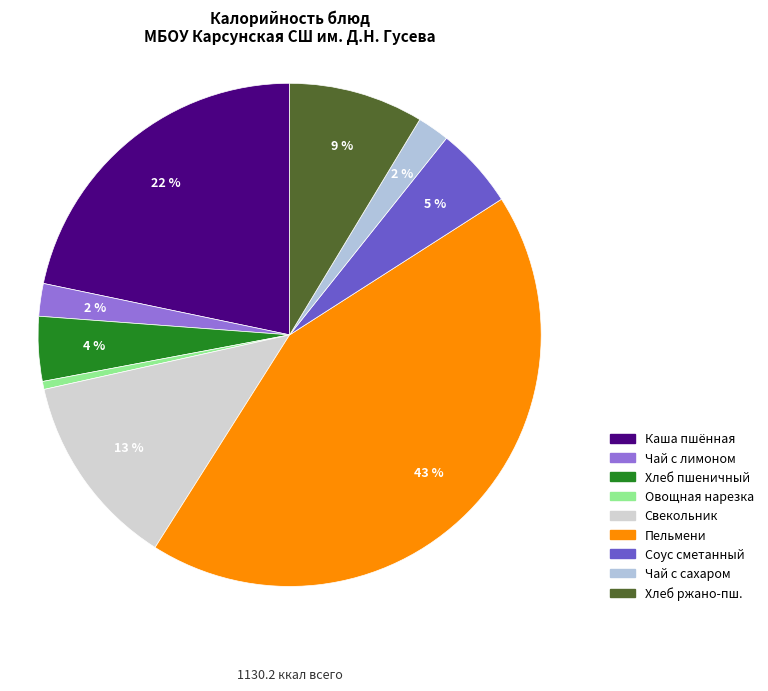

Rank the categories by value from highest to lowest.

Пельмени Детские отварные, Каша пшённая молочная с маслом, Свекольник, Хлеб ржано-пшеничный, Соус сметано-томатный, Хлеб пшеничный, Чай черный с лимоном, Чай с сахаром, Овощная нарезка